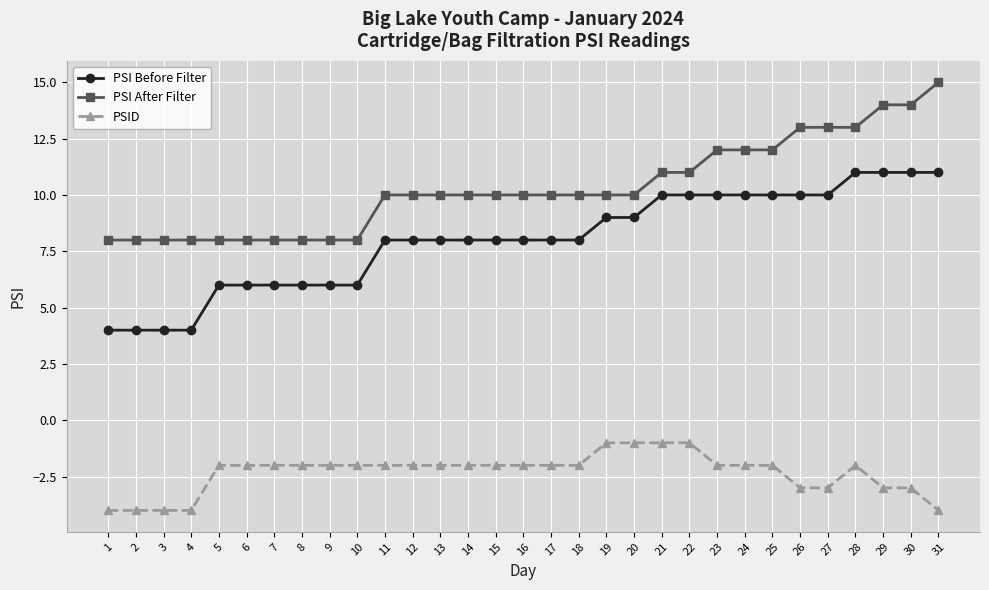

What is the difference between the highest and lowest values at 28?

15